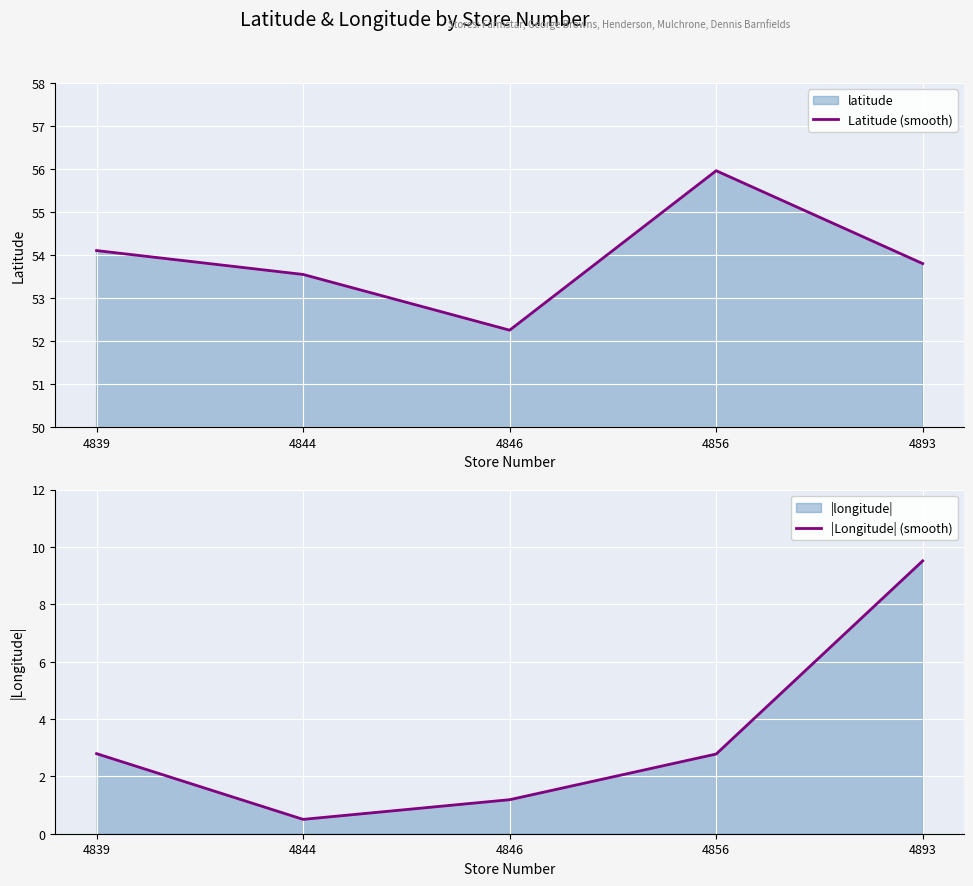

What is the smallest value displayed?

0.5